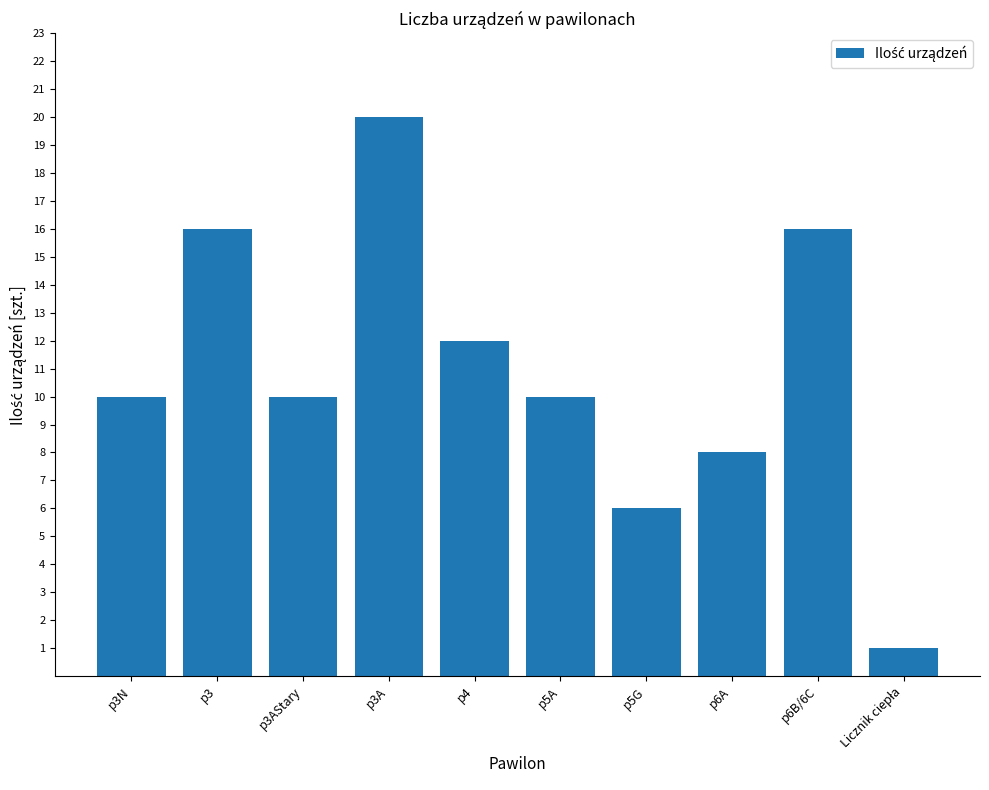

Does the chart contain any negative values?

No